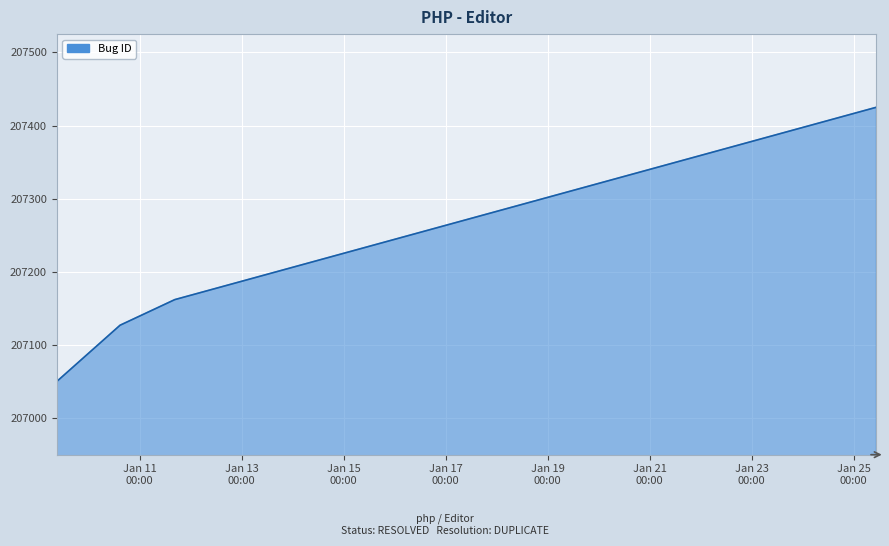

What is the difference between the maximum and second lowest values?

298